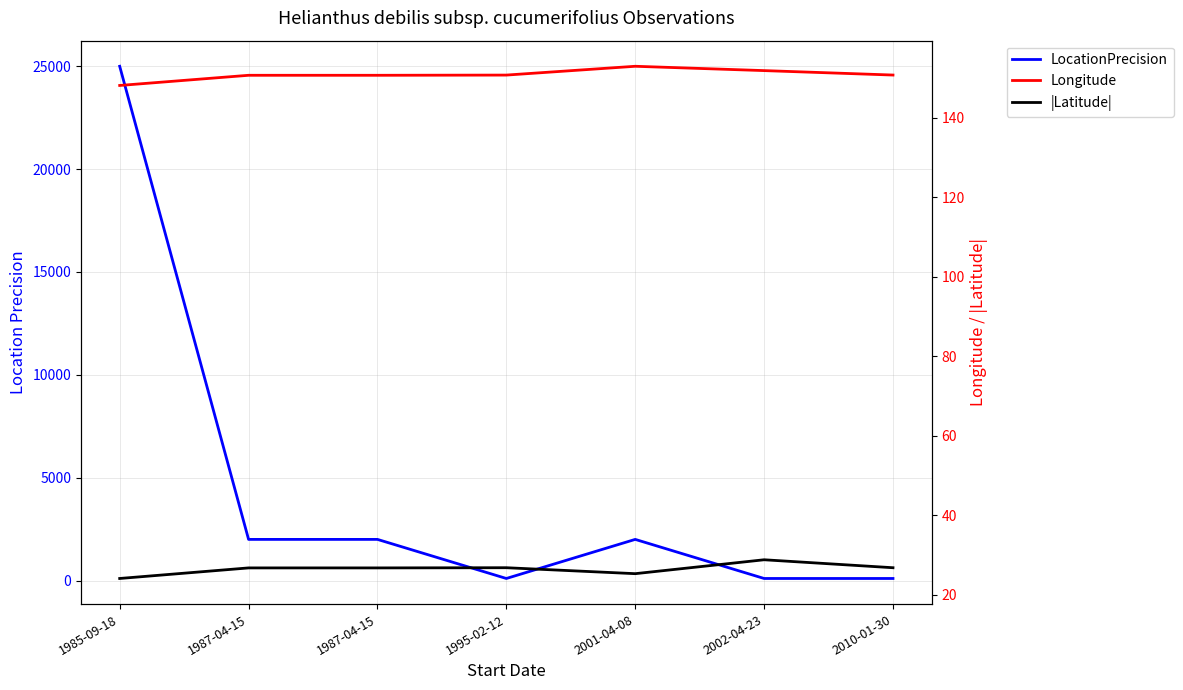

Reading left to right, what are all the values shown in this chart?

LocationPrecision: 1985-09-18=25000.0	1987-04-15=2000.0	1987-04-15=2000.0	1995-02-12=100.0	2001-04-08=2000.0	2002-04-23=100.0	2010-01-30=100.0
Longitude: 1985-09-18=148.1	1987-04-15=150.6	1987-04-15=150.6	1995-02-12=150.7	2001-04-08=152.9	2002-04-23=151.8	2010-01-30=150.7
|Latitude|: 1985-09-18=24.1	1987-04-15=26.7	1987-04-15=26.7	1995-02-12=26.8	2001-04-08=25.3	2002-04-23=28.8	2010-01-30=26.8